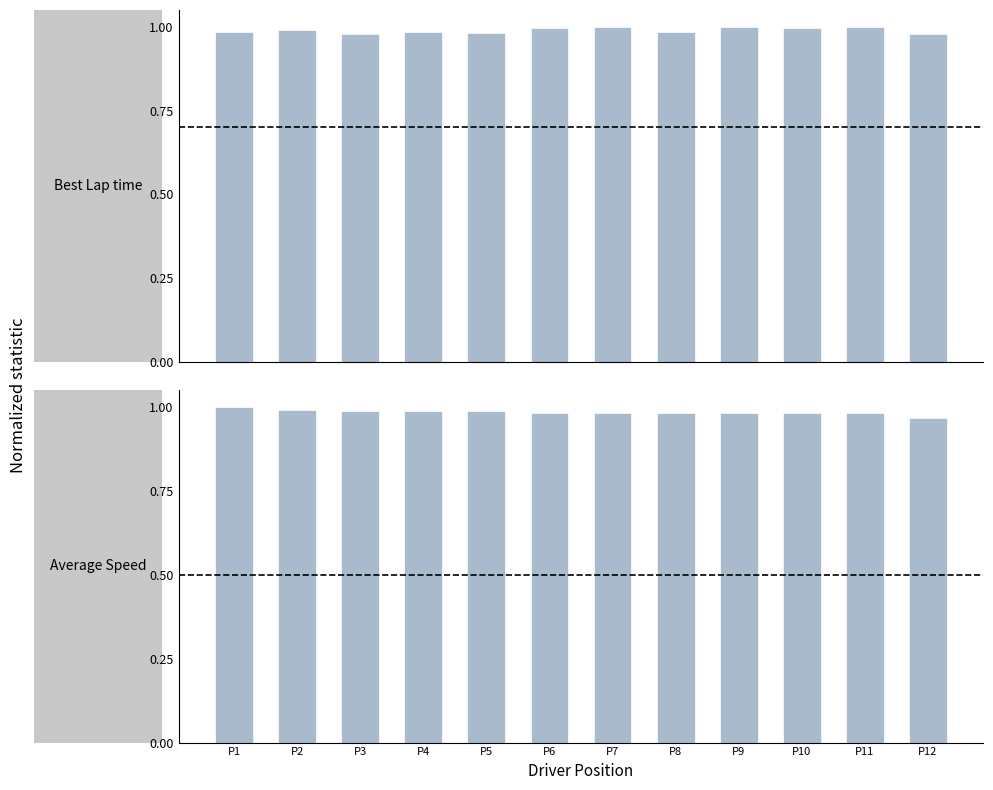

Which category has the highest value in the Best Lap time series?

P7